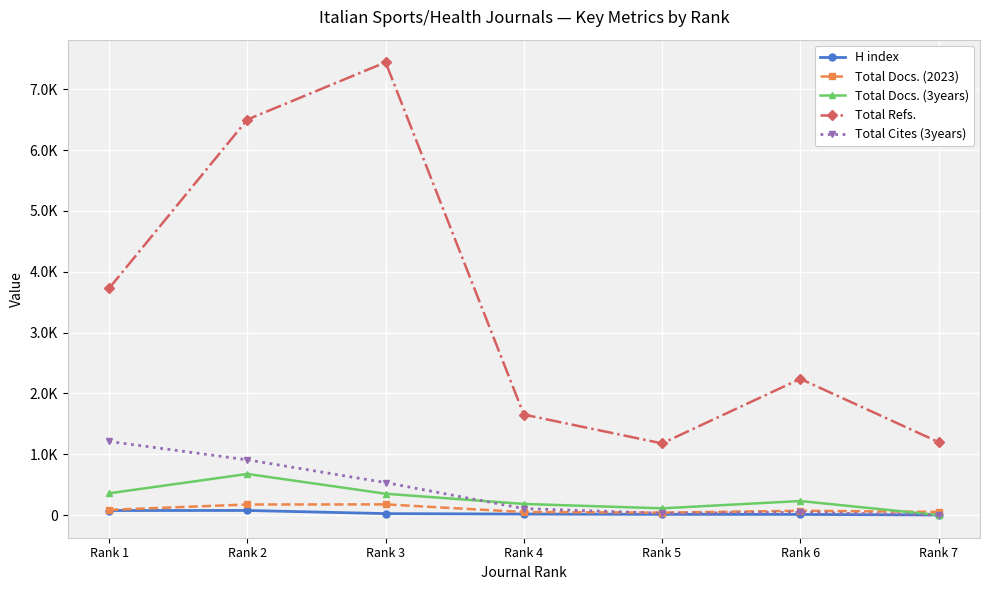

Reading left to right, what are all the values shown in this chart?

H index: 75	76	24	17	12	11	2
Total Docs. (2023): 86	174	176	50	40	71	52
Total Docs. (3years): 358	676	351	183	111	231	0
Total Refs.: 3728	6501	7442	1652	1178	2239	1200
Total Cites (3years): 1210	908	534	107	31	45	0